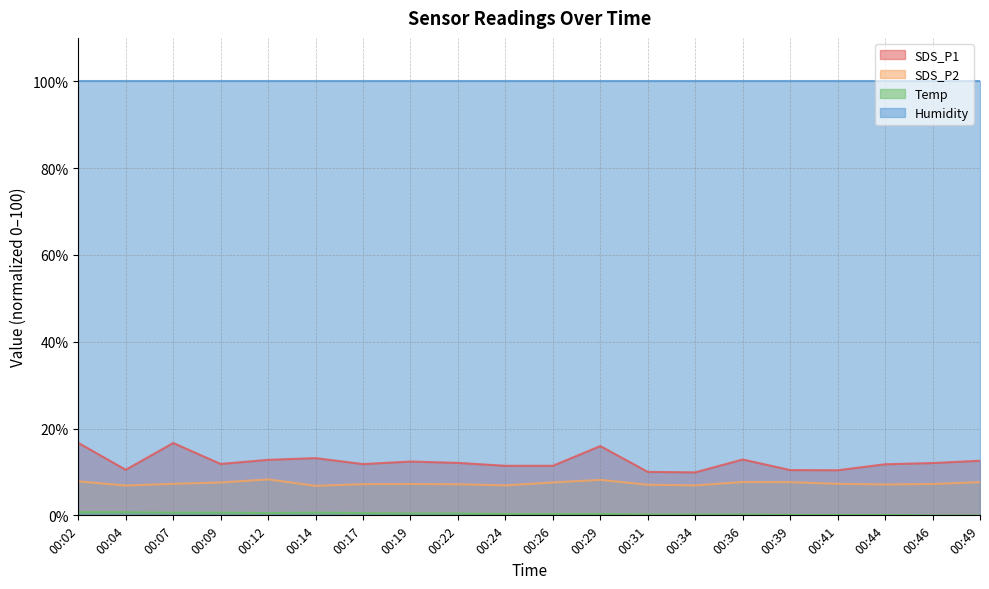

At which label does SDS_P1 first exceed 12?

00:02